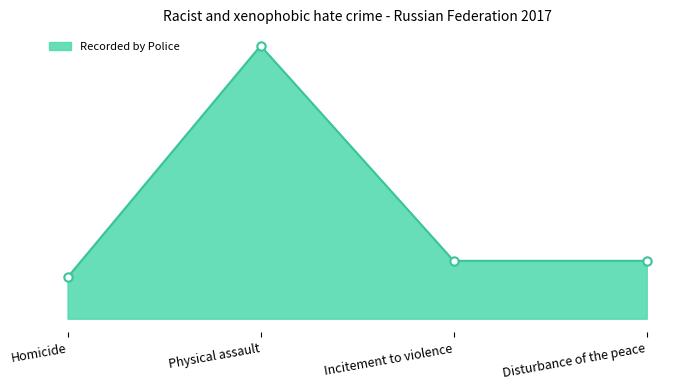

At which category does the chart reach its peak across all series?

Physical assault